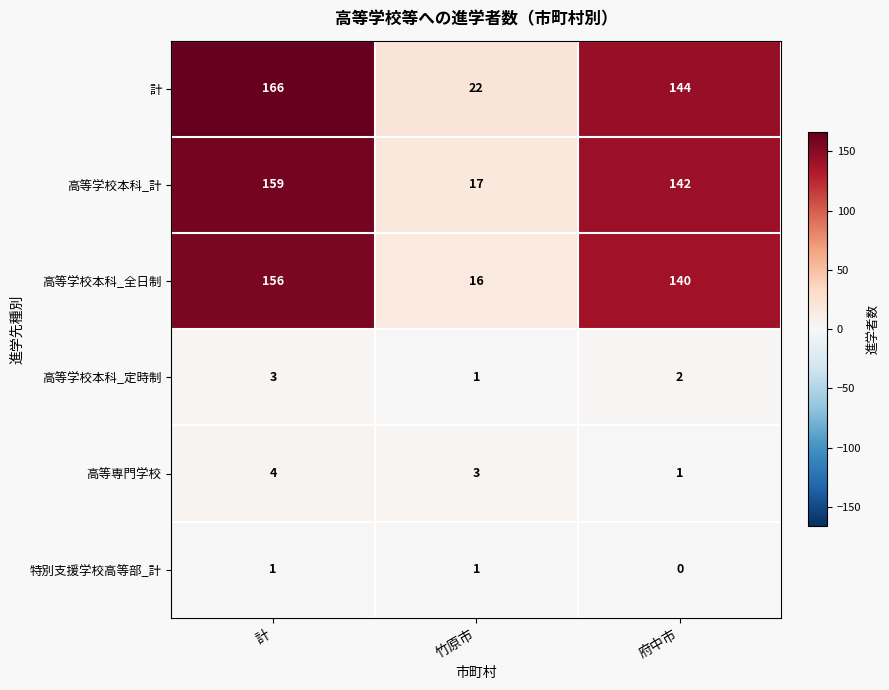

Reading left to right, extract all data points from this chart.

計: 計=166	竹原市=22	府中市=144
高等学校本科_計: 計=159	竹原市=17	府中市=142
高等学校本科_全日制: 計=156	竹原市=16	府中市=140
高等学校本科_定時制: 計=3	竹原市=1	府中市=2
高等専門学校: 計=4	竹原市=3	府中市=1
特別支援学校高等部_計: 計=1	竹原市=1	府中市=0